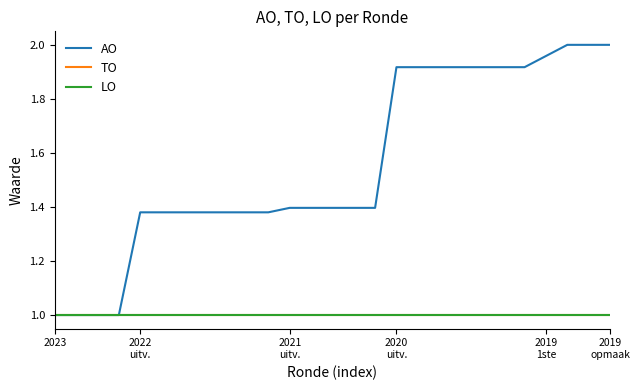

Is this an area chart (filled region under the line)?

No